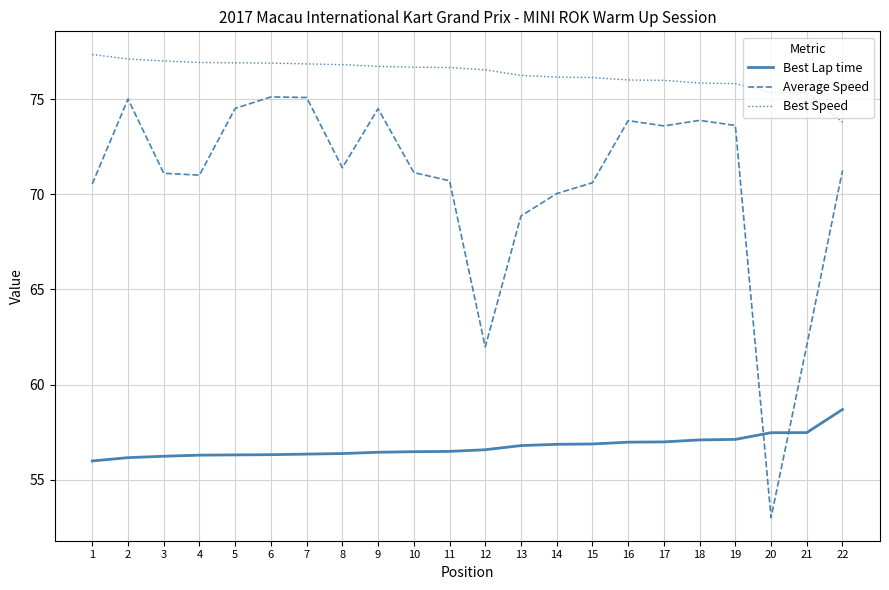

How many intersections are there between Best Lap time and Average Speed?

2